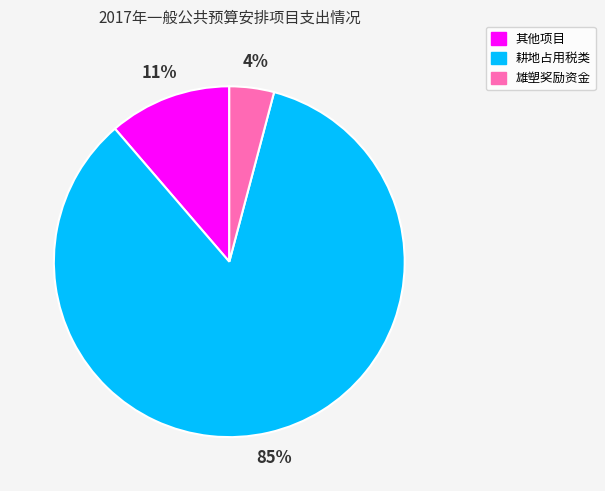

Is there any slice that represents more than half of the pie?

Yes